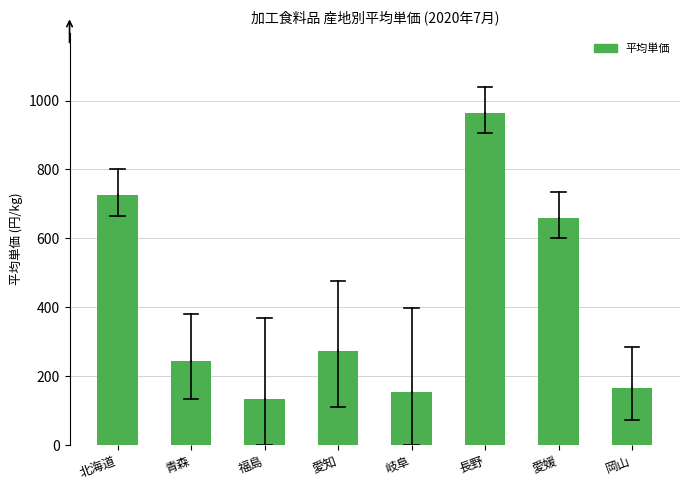

Reading left to right, what are all the values shown in this chart?

726	244	135	273	155	965	660	167